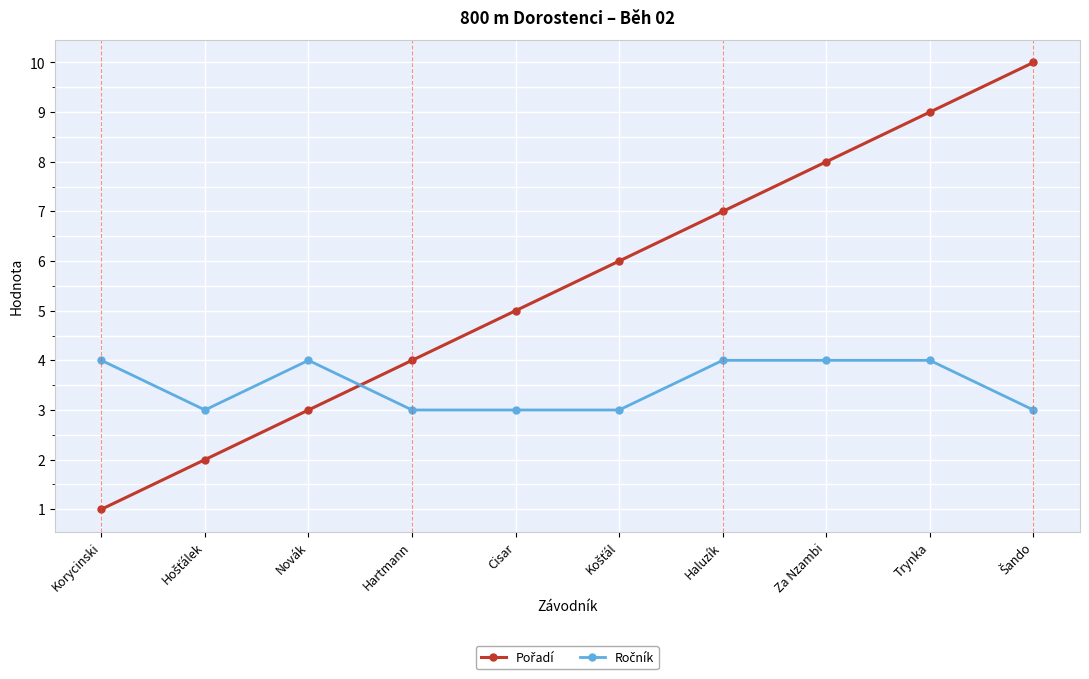

What position from the right is Novák?

8